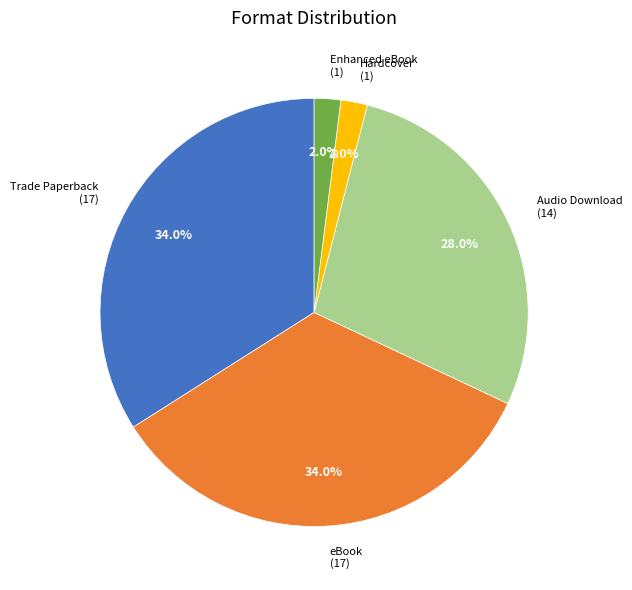

Is there any slice that represents more than half of the pie?

No